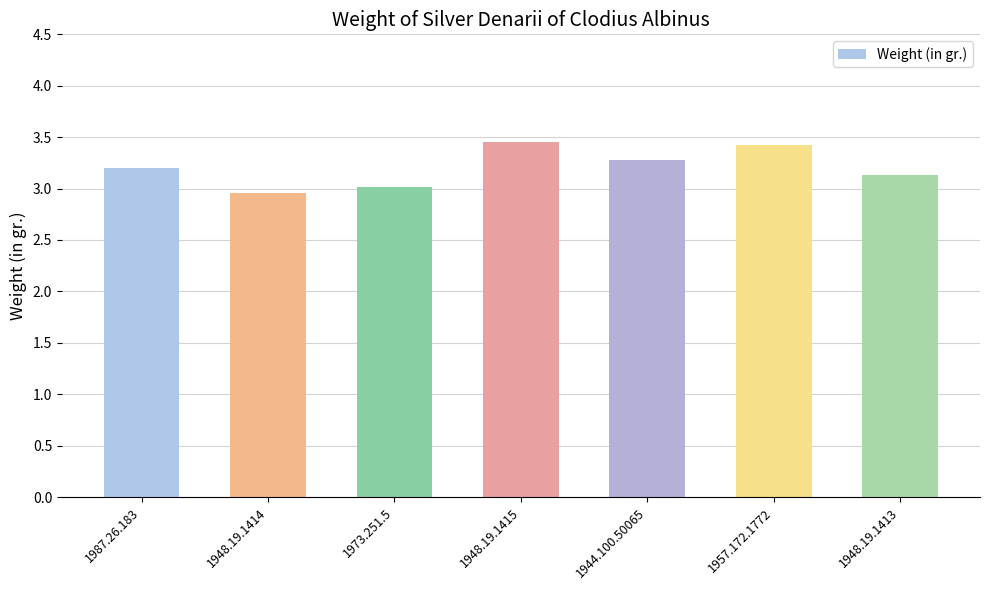

What is the smallest value displayed?

3.0